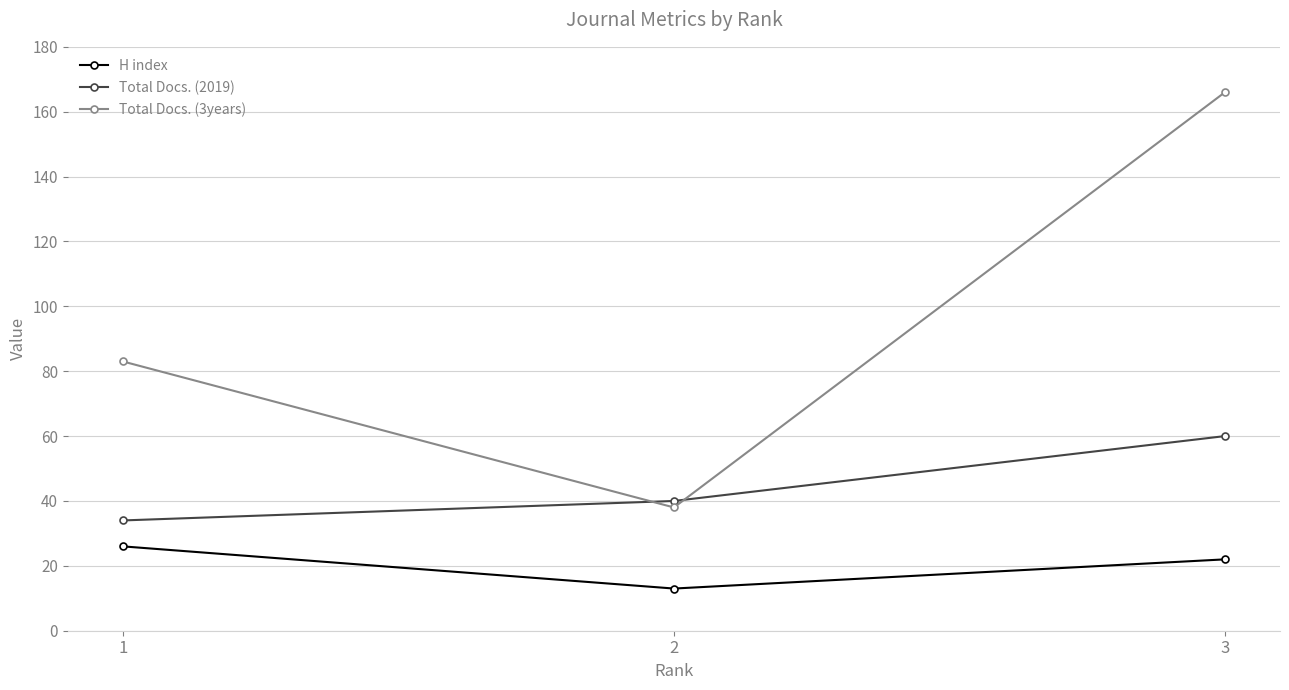

At which label does Total Docs. (2019) reach its minimum?

1